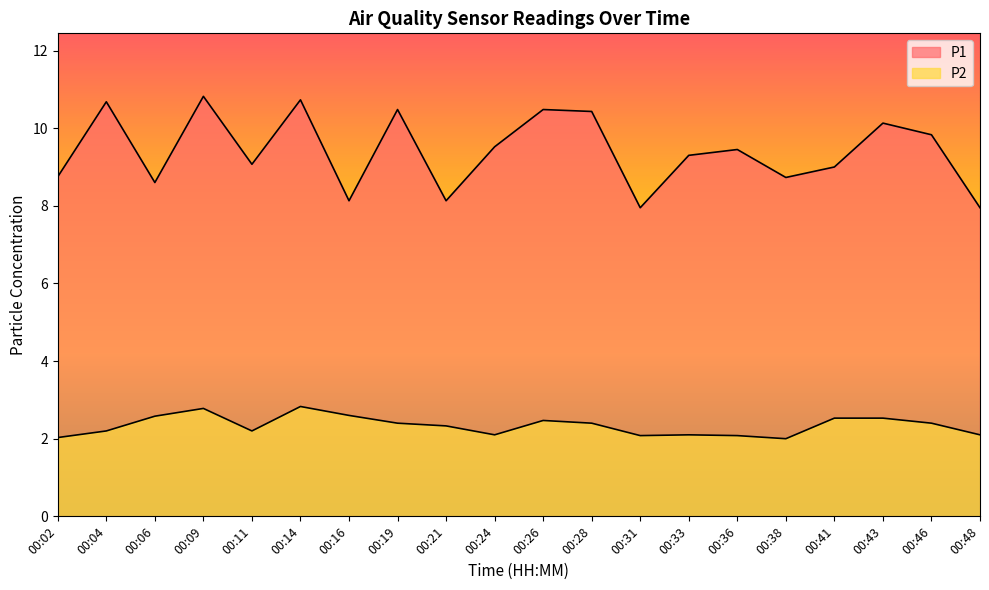

The value of P2 at 00:11 is 0.5. True or false?

False